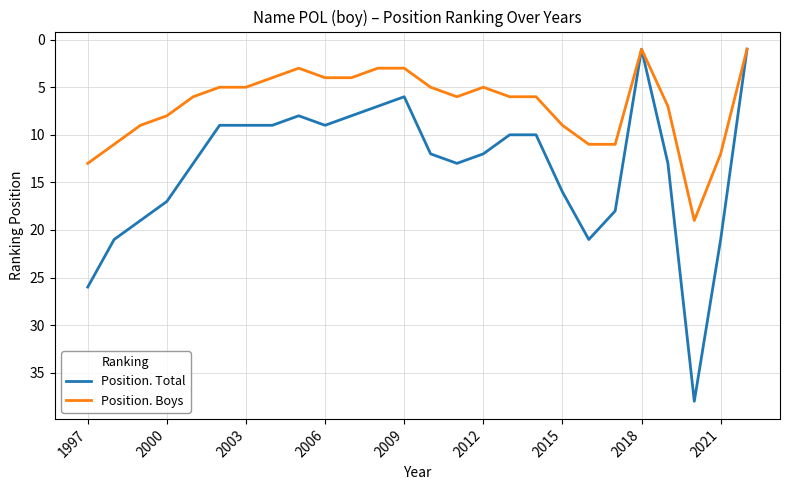

Which series has the largest range (max minus min)?

Position. Total